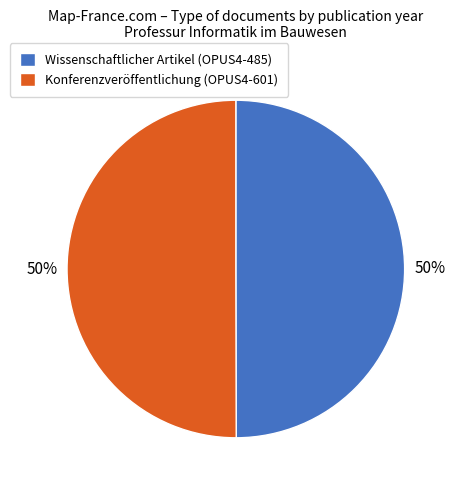

To the nearest percent, what is the combined percentage of Wissenschaftlicher Artikel (OPUS4-485) and Konferenzveröffentlichung (OPUS4-601)?

100%